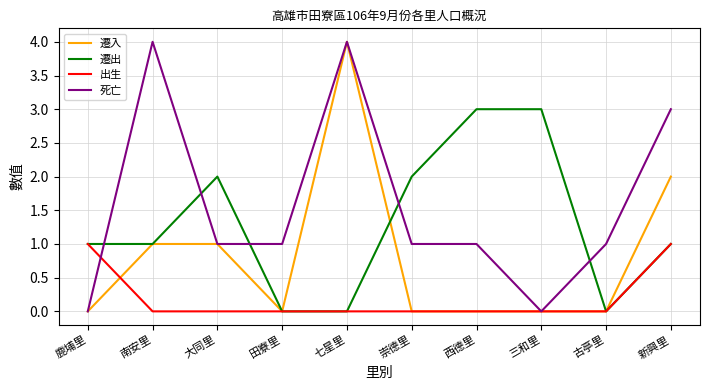

Is the value of 死亡 at 田寮里 greater than the value of 出生 at 古亭里?

Yes